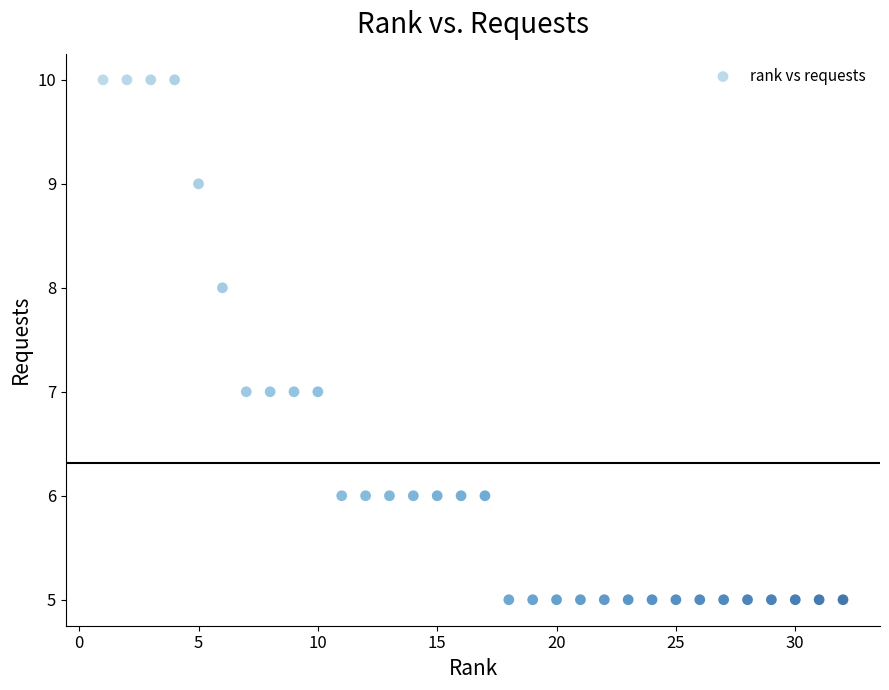

What is the range of X values (max minus min)?

31